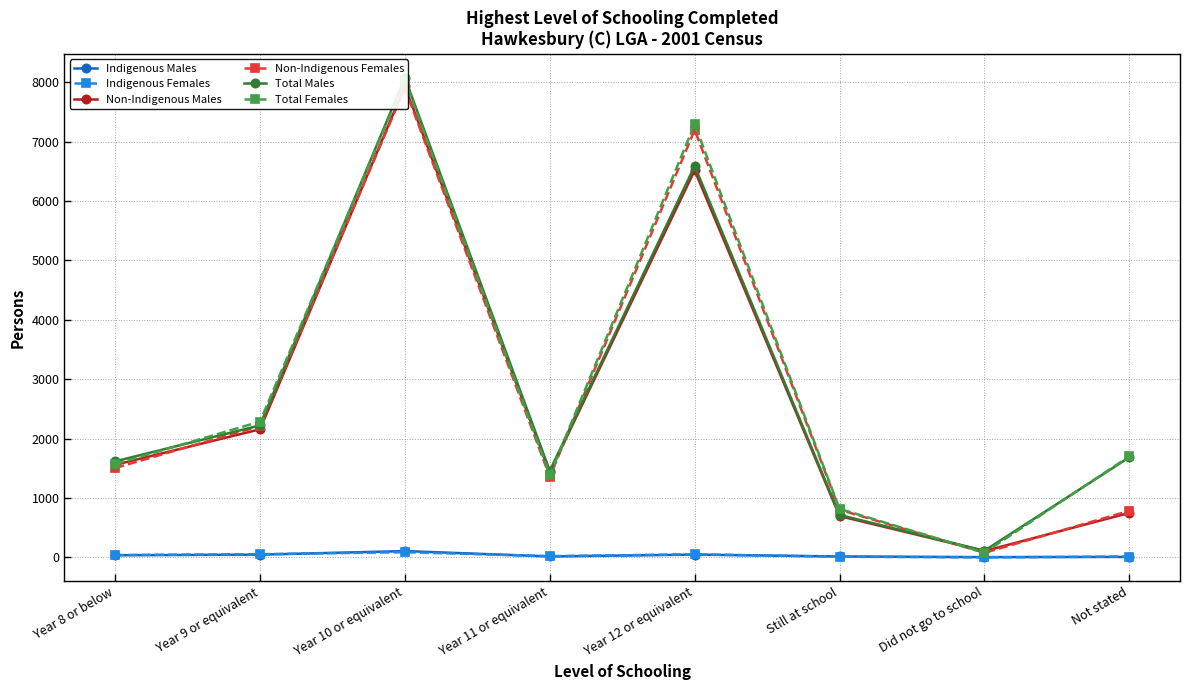

What is the sum of all Indigenous Females values?

281